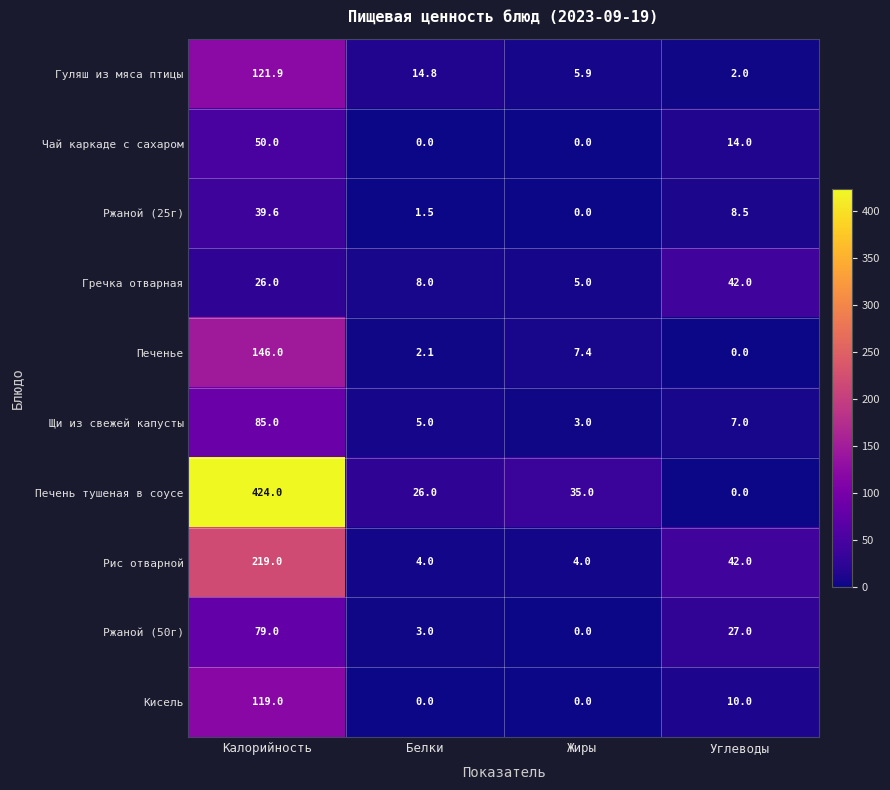

Where is Печень тушеная в соусе nearest to the value 212?

Жиры